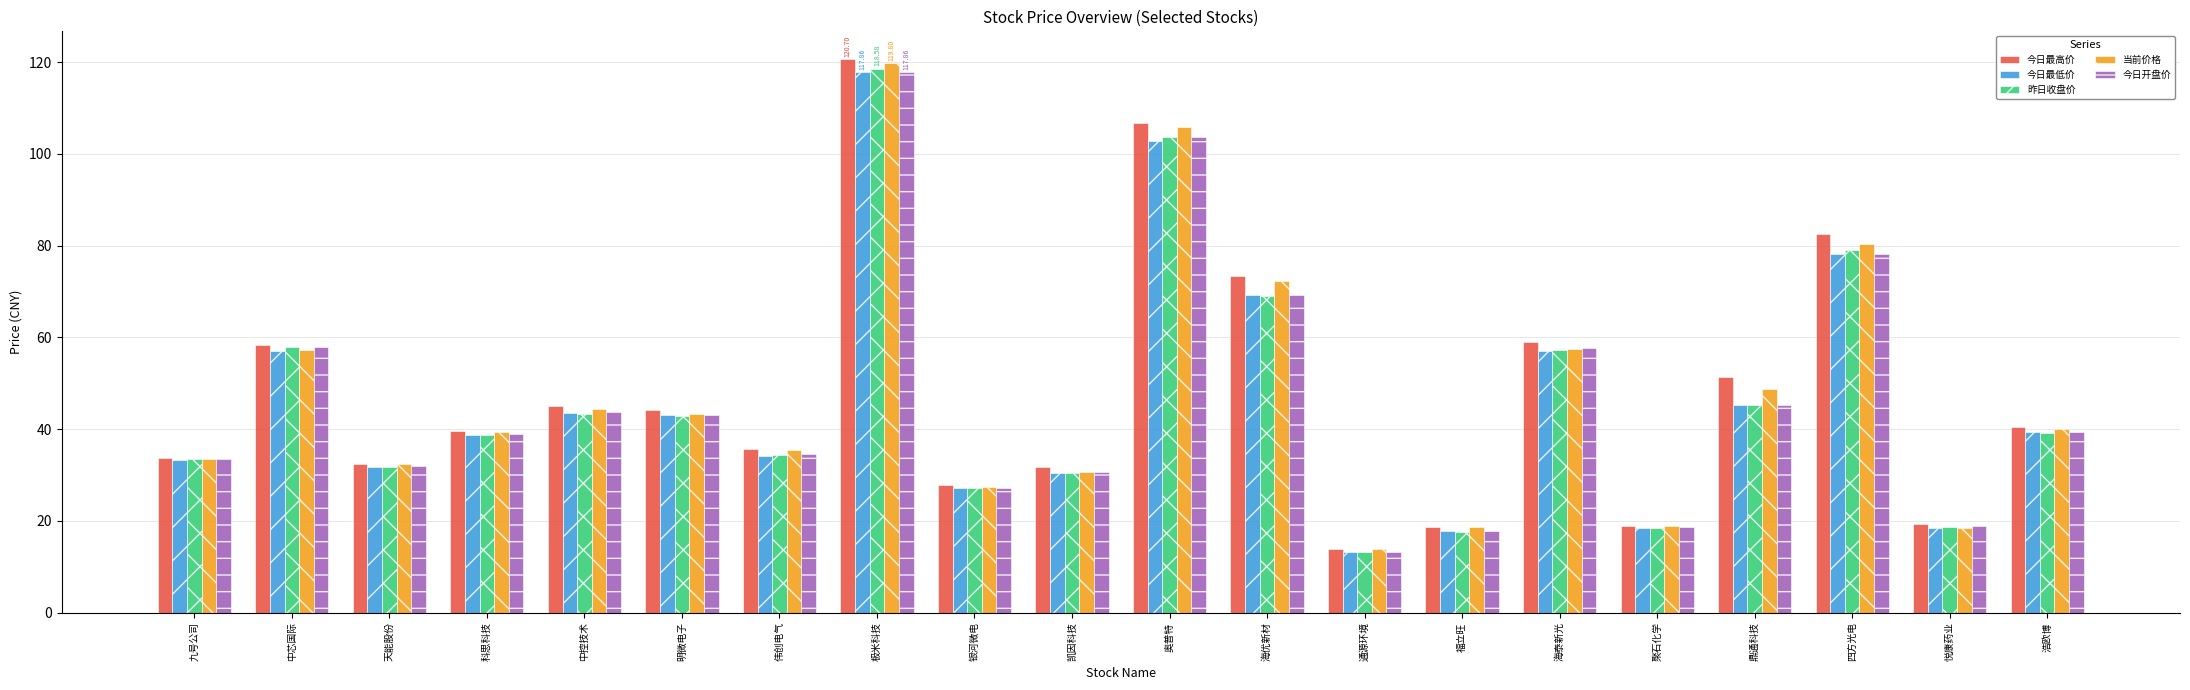

What is the label of the 14th bar from the left?

福立旺